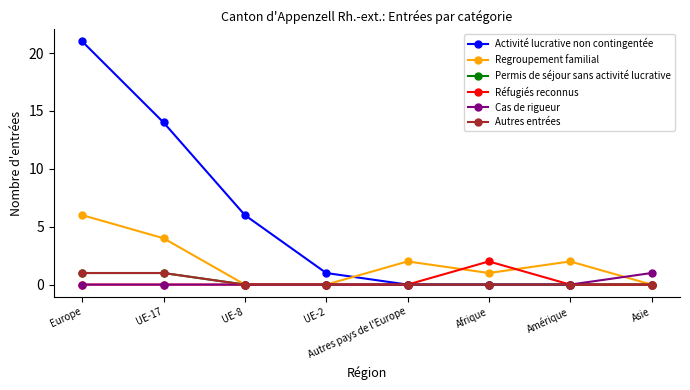

What is the total value across all series at UE-8?

6